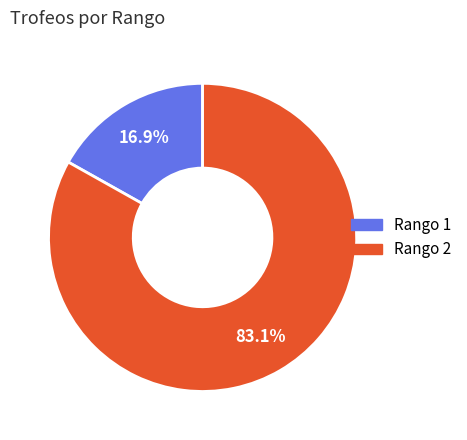

Does any single category account for the majority?

Yes